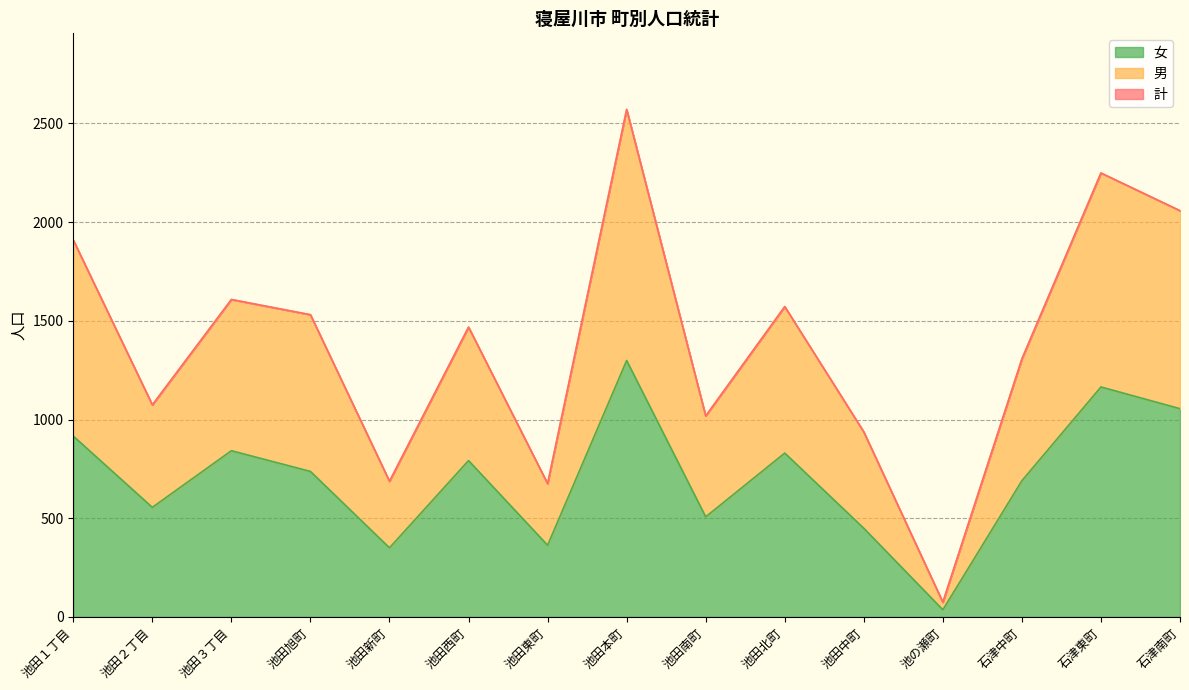

What is the label of the 8th point from the right?

池田本町